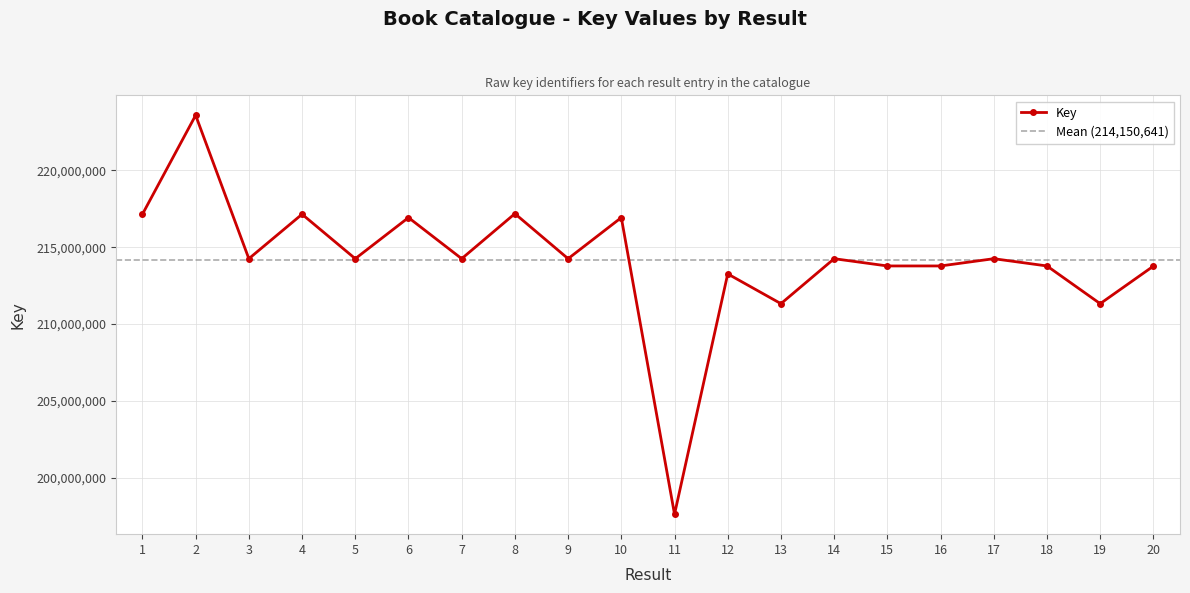

The chart shows a value of 380300065 at 15. True or false?

False